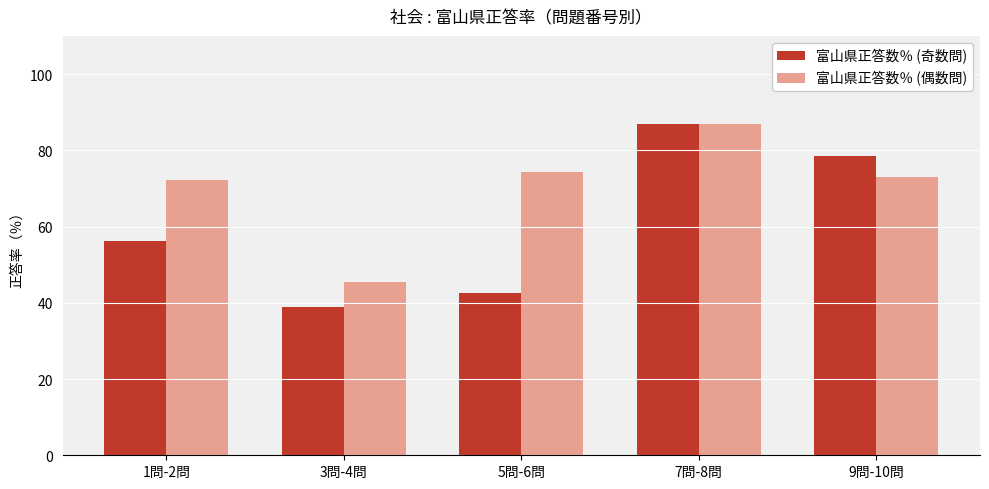

Rank the categories by 富山県正答数％ (奇数問) value from lowest to highest.

3問-4問, 5問-6問, 1問-2問, 9問-10問, 7問-8問